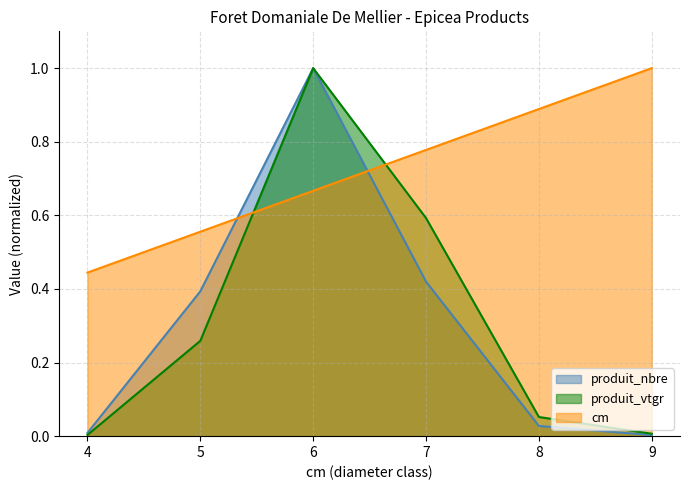

What is the average value of the produit_nbre series?

0.3